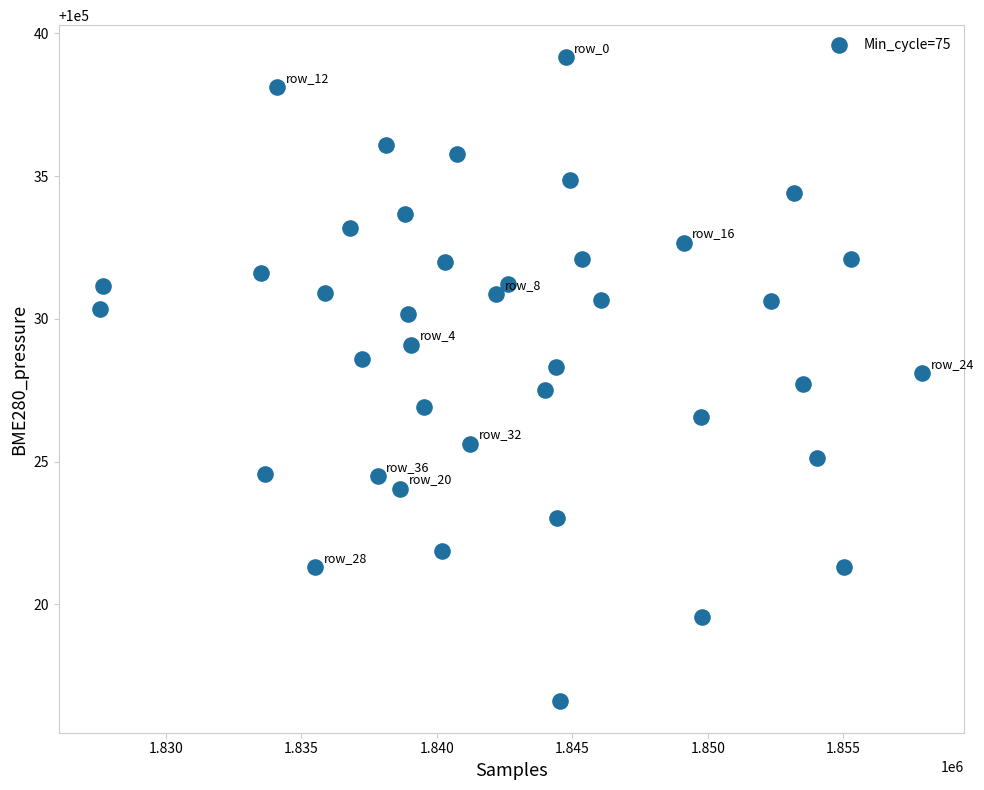

What is the range of Y values (max minus min)?

22.5